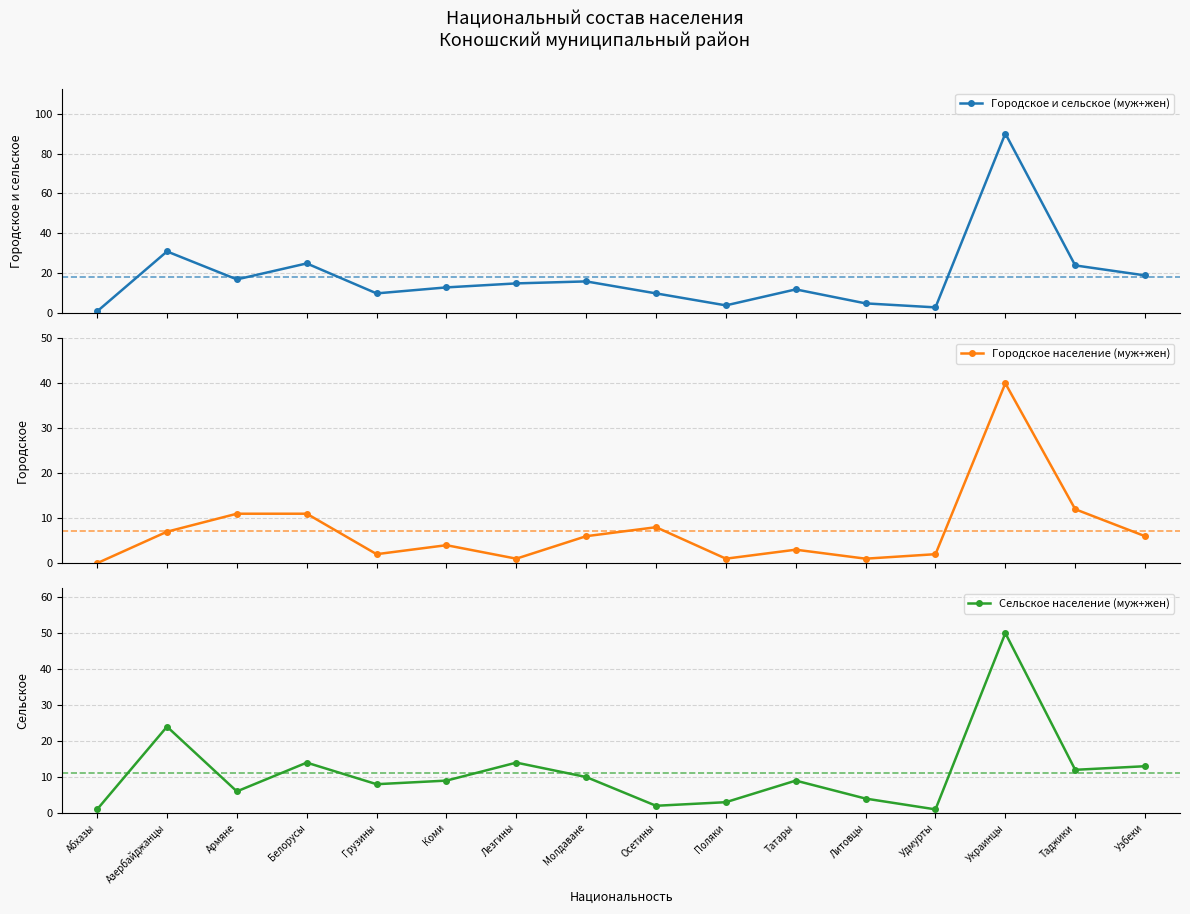

Which series changed the most between Молдаване and Литовцы?

Городское и сельское (муж+жен)